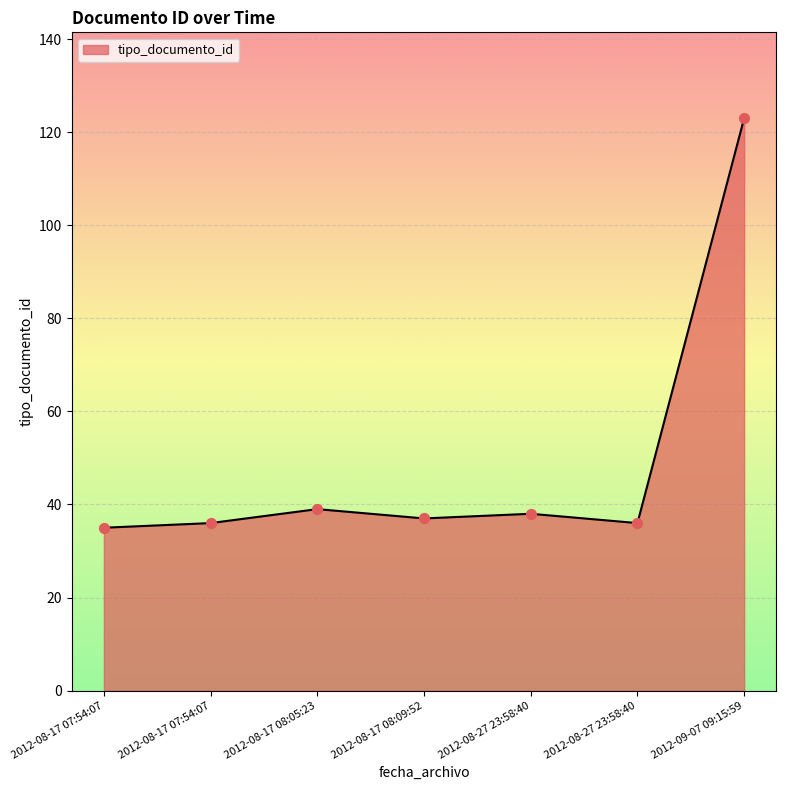

Approximately how many times larger is the value at 2012-08-17 07:54:07 compared to 2012-09-07 09:15:59?

0.3